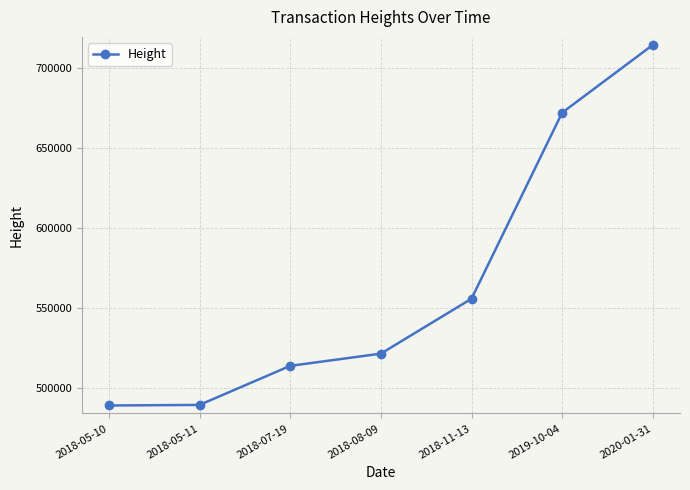

What value does the data have at 2018-05-11, to the nearest 10?

489240